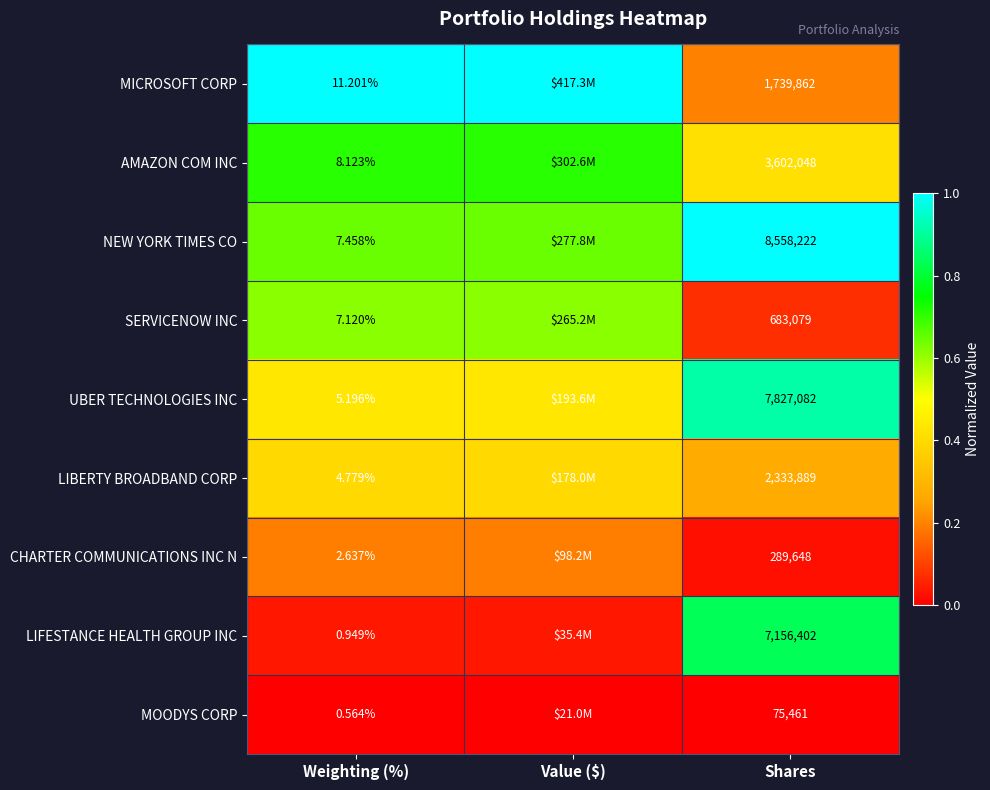

Between Weighting (%) and Shares, which series saw the biggest shift?

NEW YORK TIMES CO